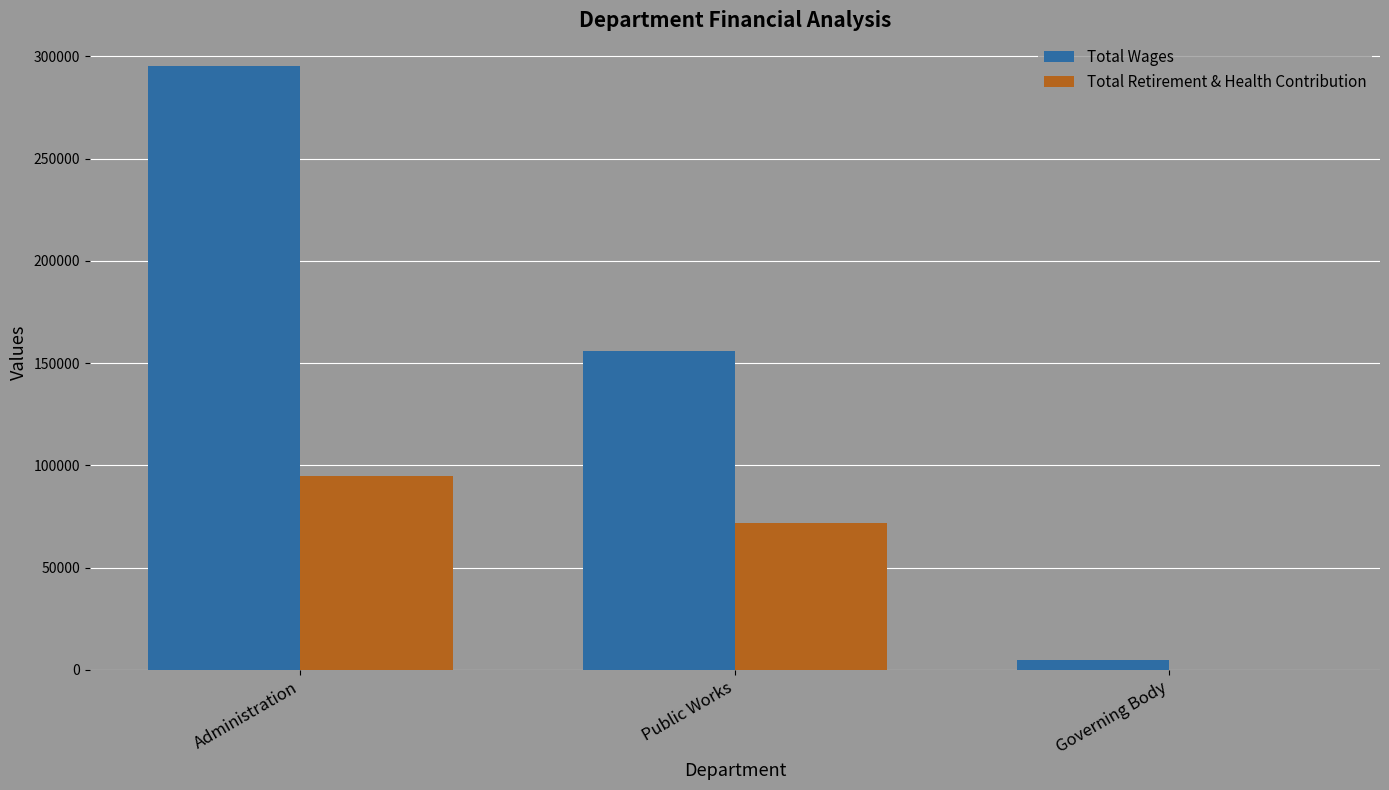

Which label corresponds to the largest value in the chart?

Administration